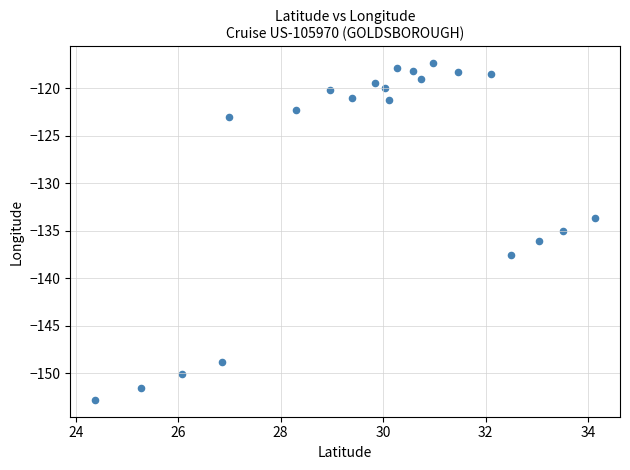

What is the range of Y values (max minus min)?

35.4